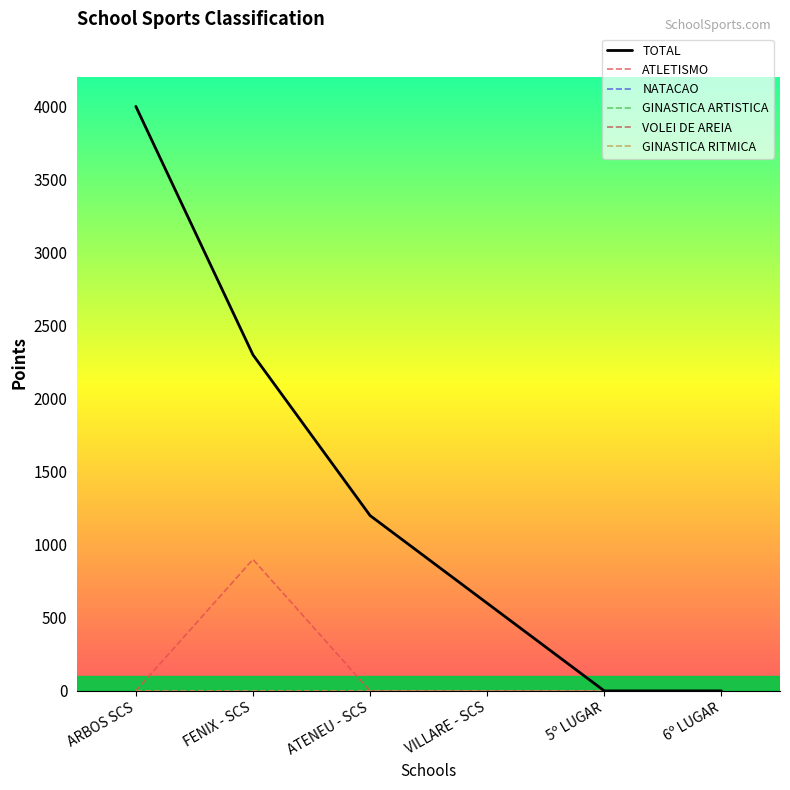

Is the value of NATACAO at VILLARE - SCS greater than the value of GINASTICA RITMICA at FENIX - SCS?

No